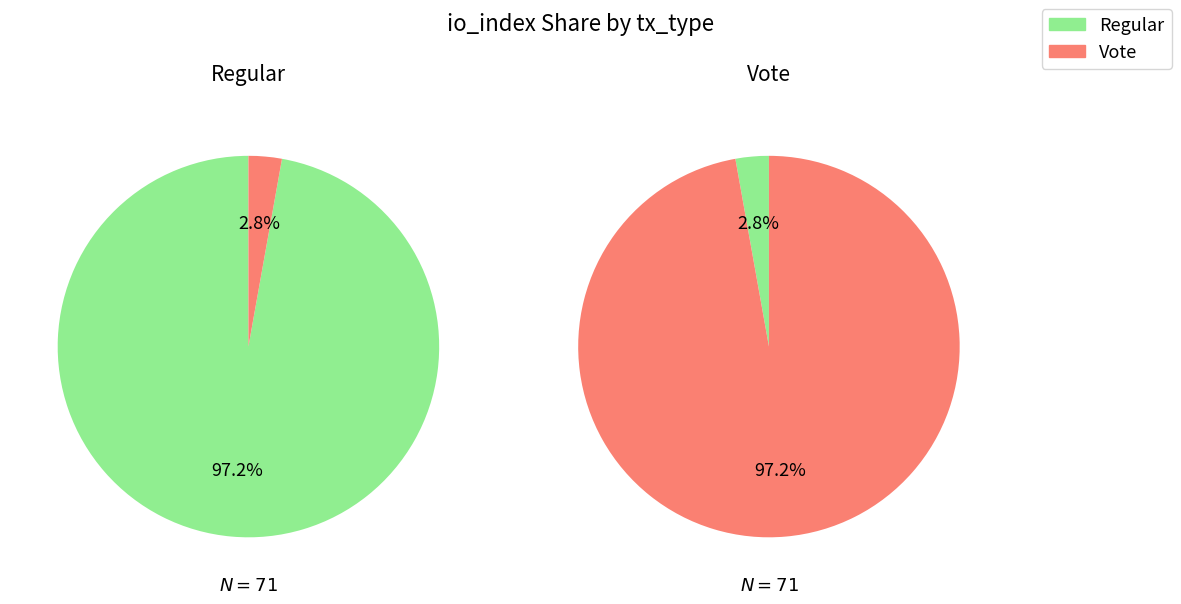

How many slices are in this pie chart?

2